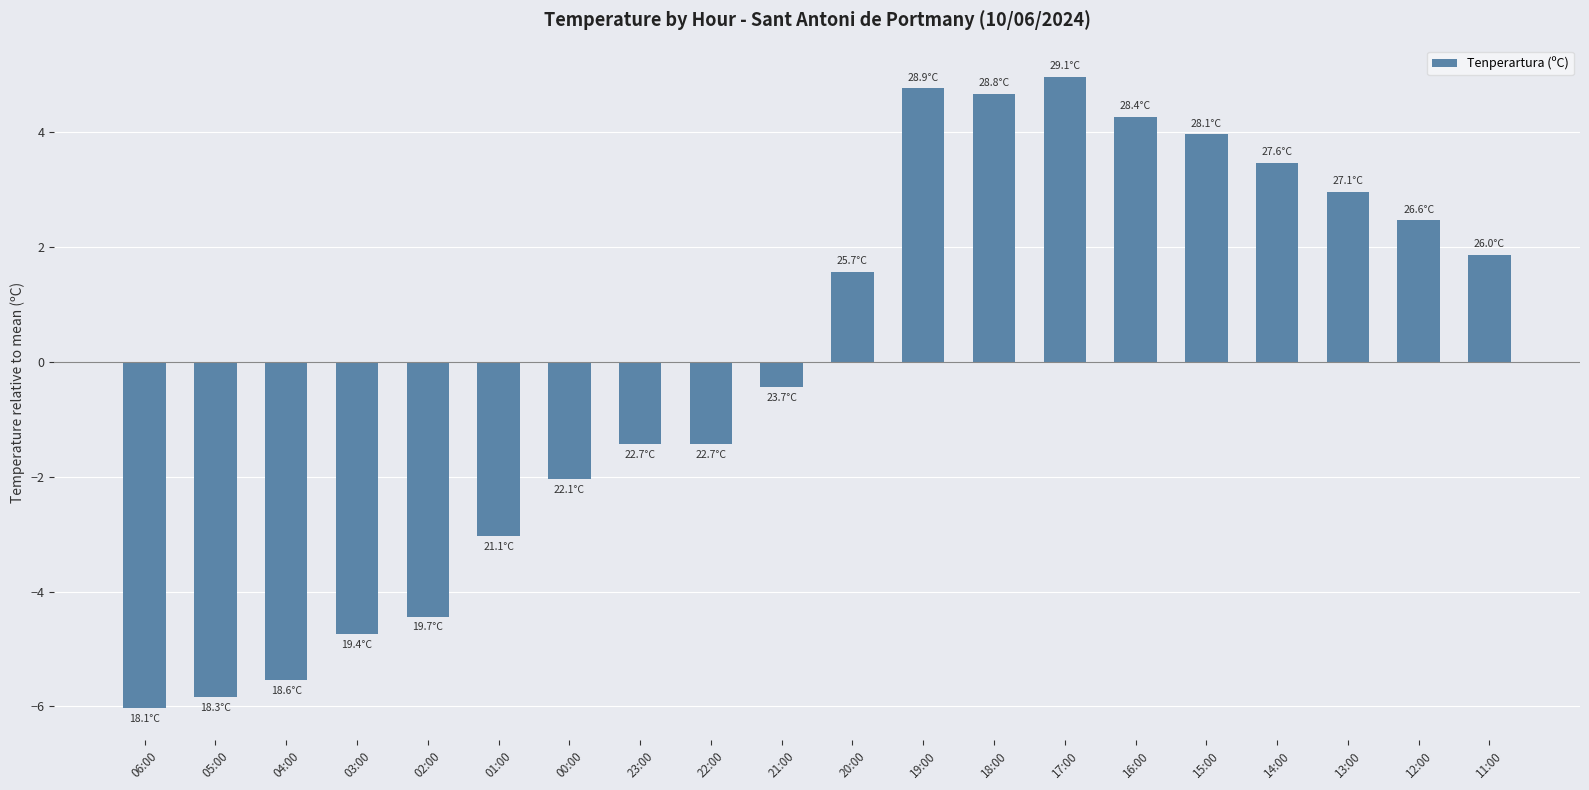

What is the greatest value displayed?

5.0